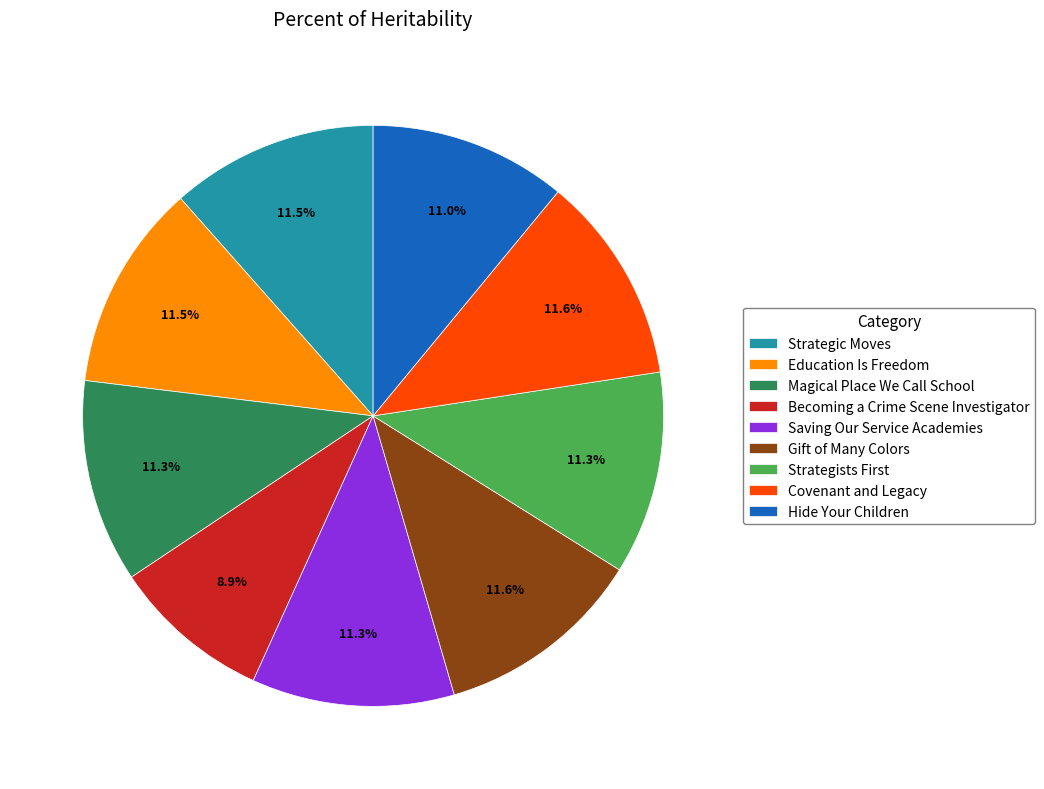

To the nearest percent, what portion does Hide Your Children represent?

11%